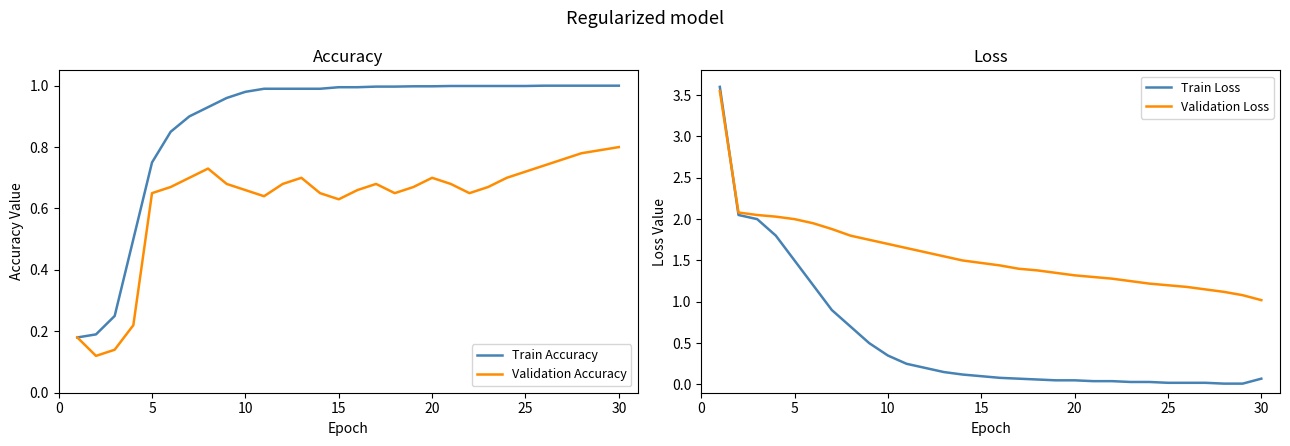

What is the greatest value displayed?

3.6